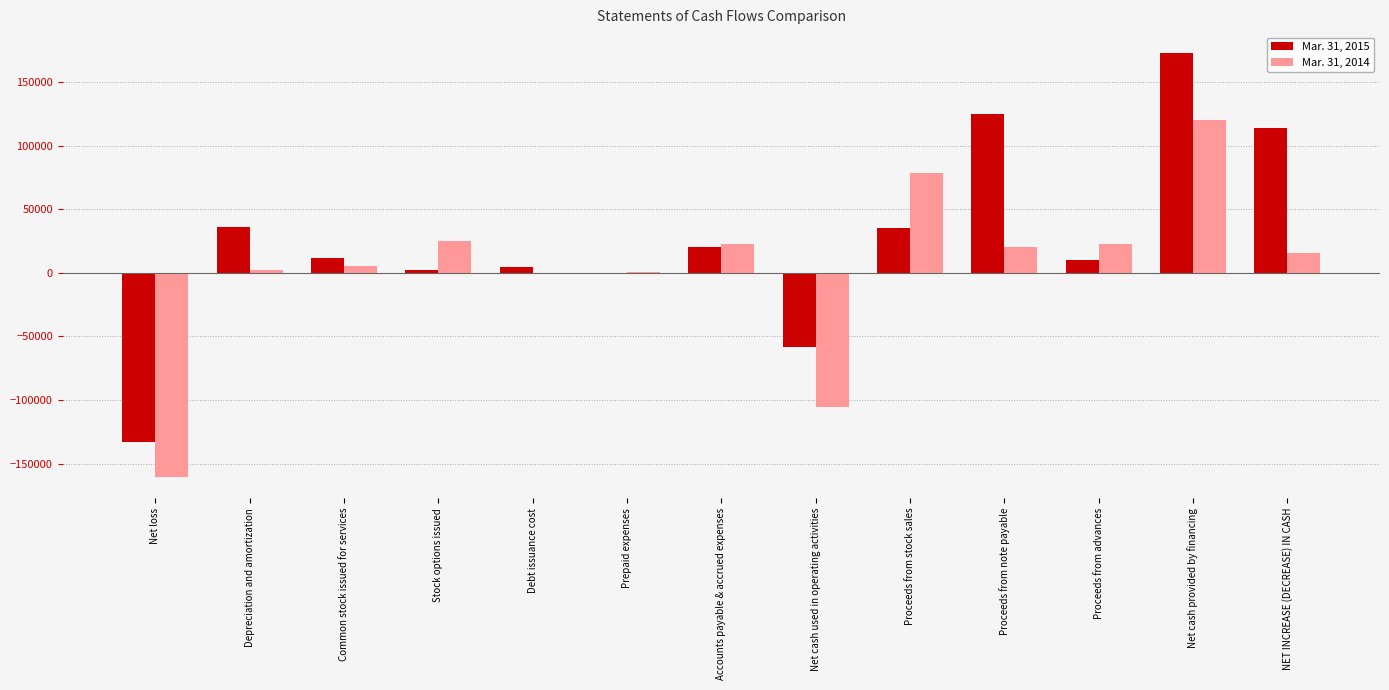

Between Net loss and NET INCREASE (DECREASE) IN CASH, which series saw the biggest shift?

Mar. 31, 2015